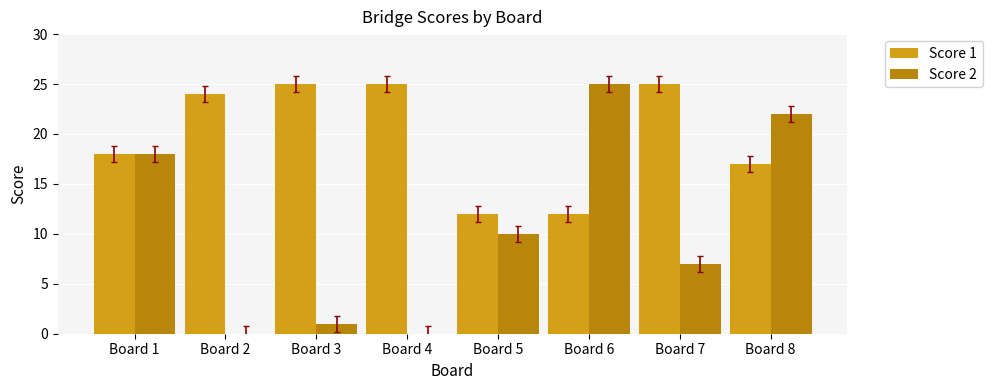

At which category is the sum across all series the highest?

Board 8